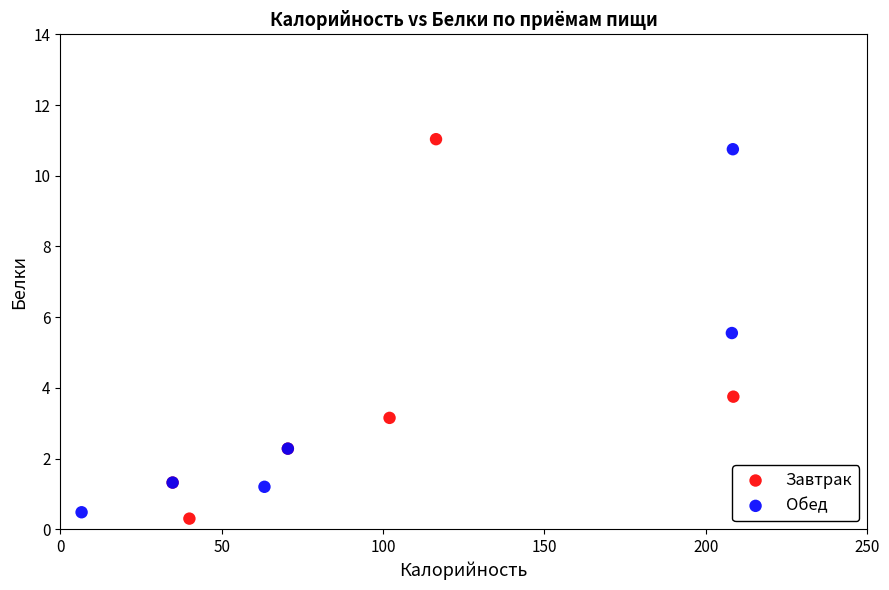

What are all the series names shown in the legend?

Завтрак, Обед